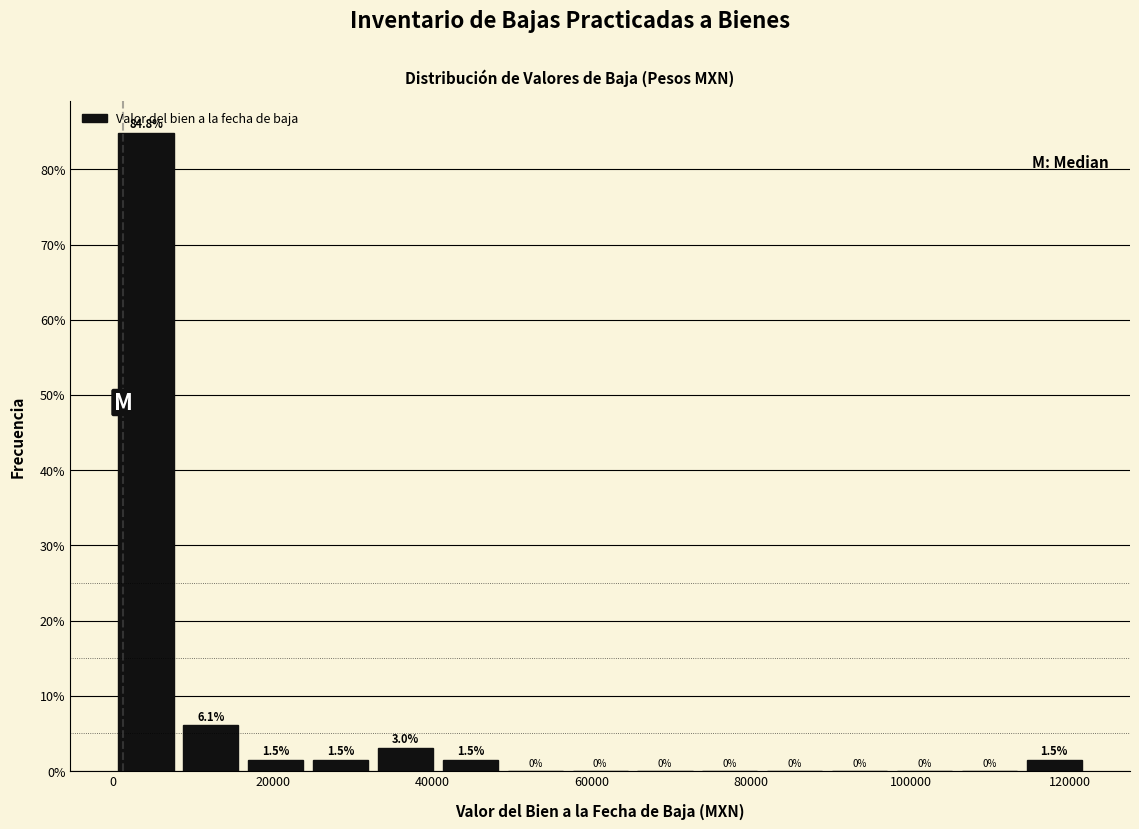

Reading left to right, list every bar in this chart as the range it spans on the x-axis followed by its height. The bar edges are not printed on the chart, so give them approximately, as read against the axis.

0 to 8000: 84.8
8000 to 16000: 6.1
16000 to 24000: 1.5
24000 to 32000: 1.5
32000 to 40000: 3.0
40000 to 48000: 1.5
48000 to 56000: 0.0
56000 to 66000: 0.0
66000 to 74000: 0.0
74000 to 82000: 0.0
82000 to 90000: 0.0
90000 to 98000: 0.0
98000 to 106000: 0.0
106000 to 114000: 0.0
114000 to 122000: 1.5